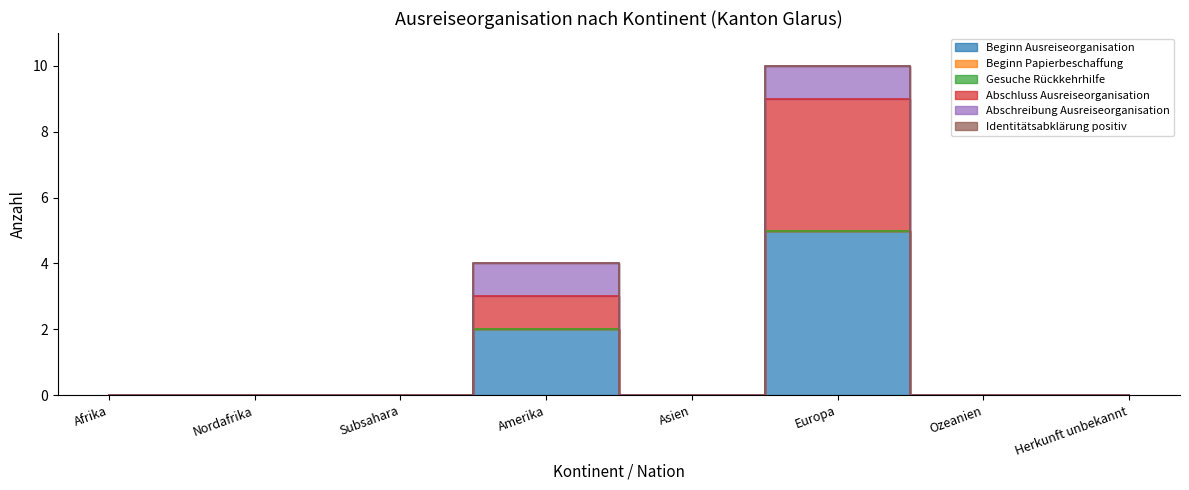

What is the greatest value displayed?

5